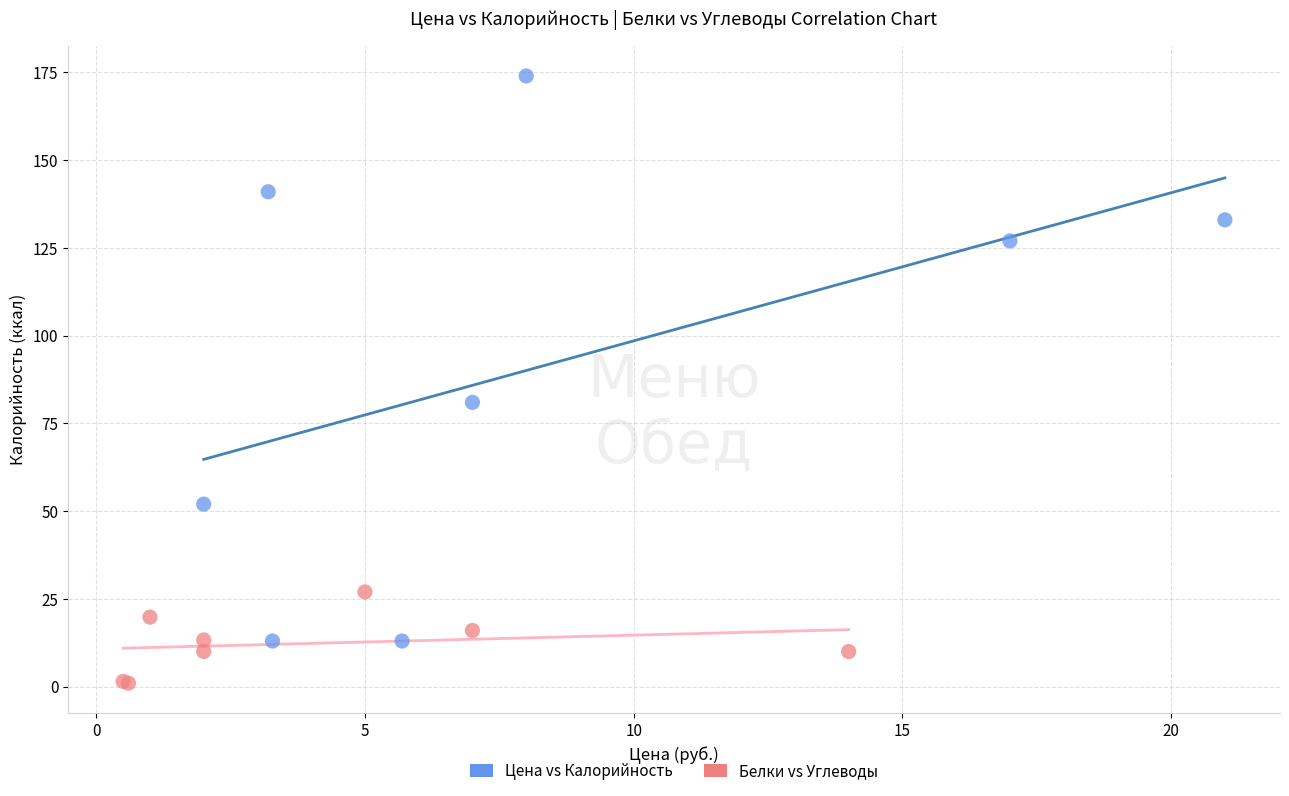

What are all the series names shown in the legend?

Цена vs Калорийность, Белки vs Углеводы